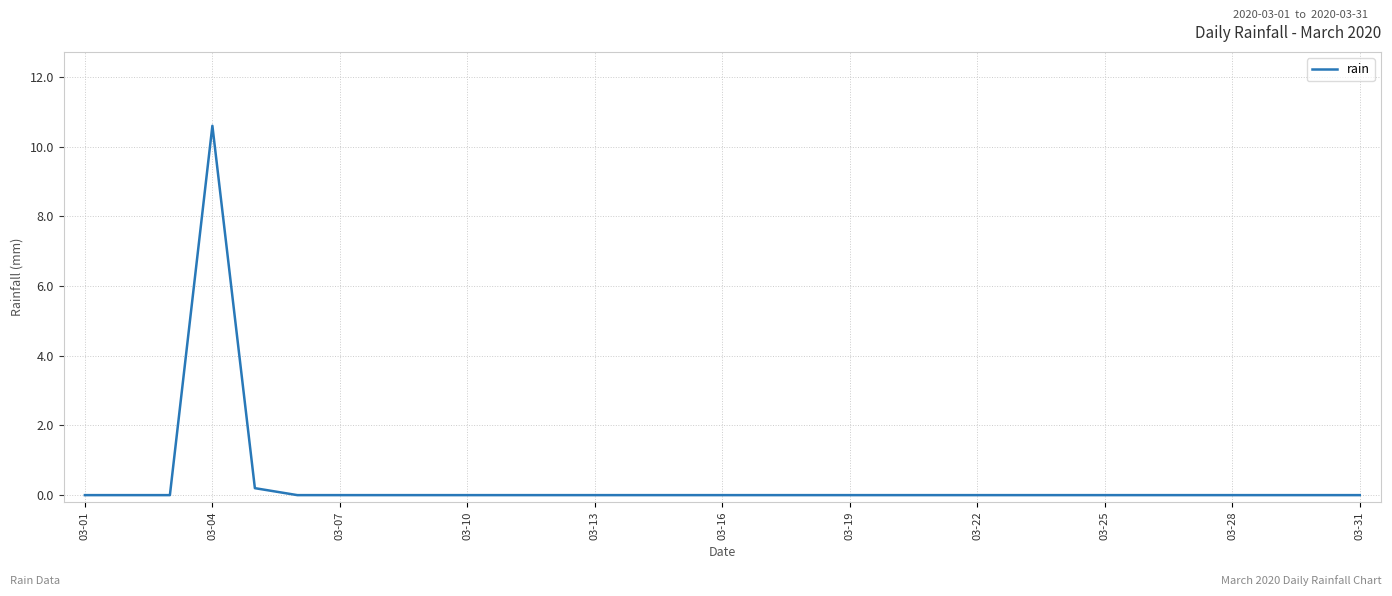

What is the greatest value displayed?

10.6